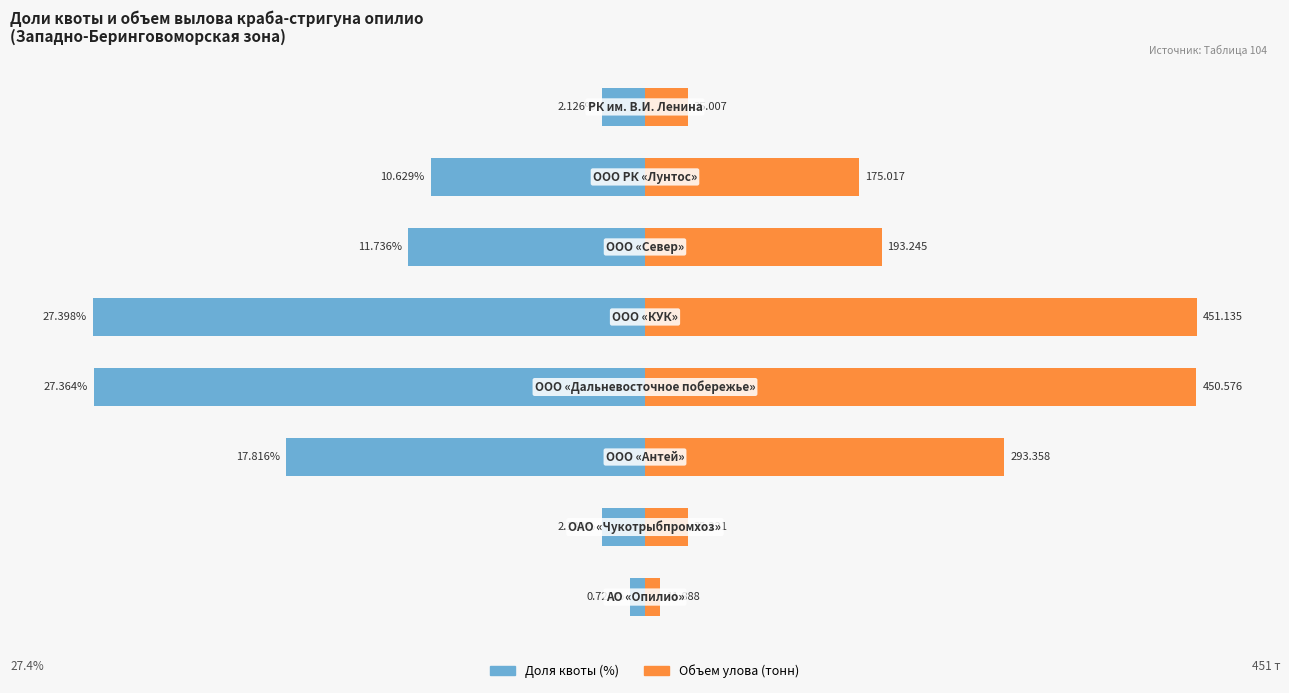

Are the bars horizontal?

Yes